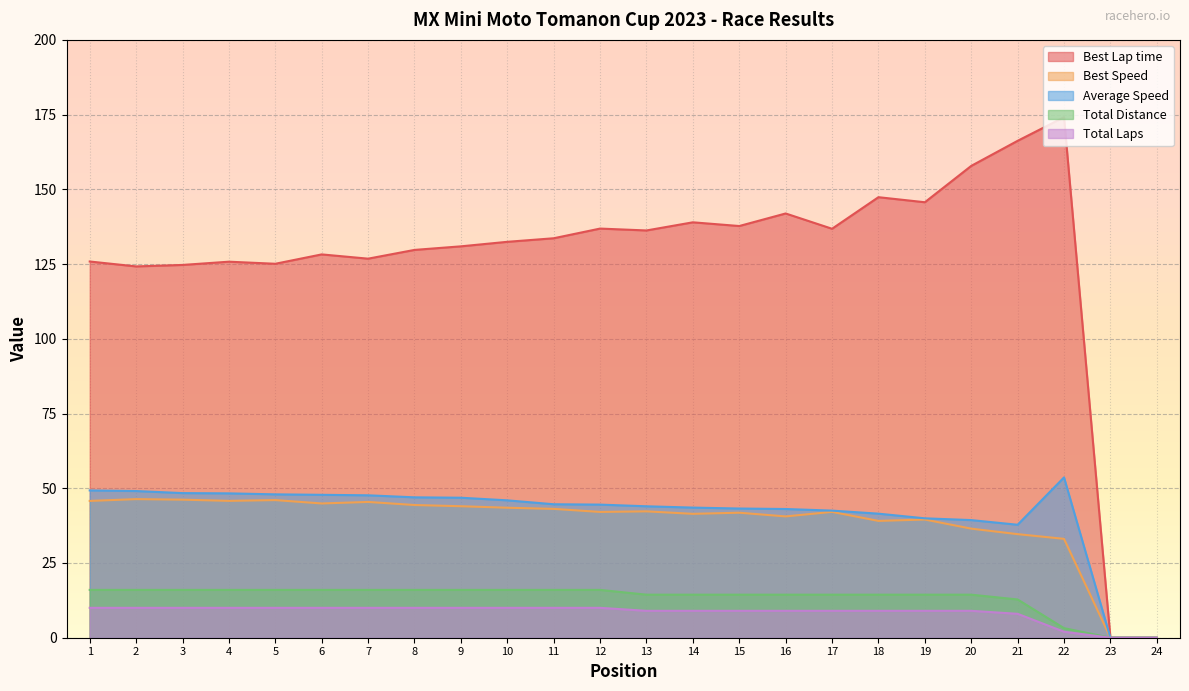

Which series has the largest total across all categories?

Best Lap time